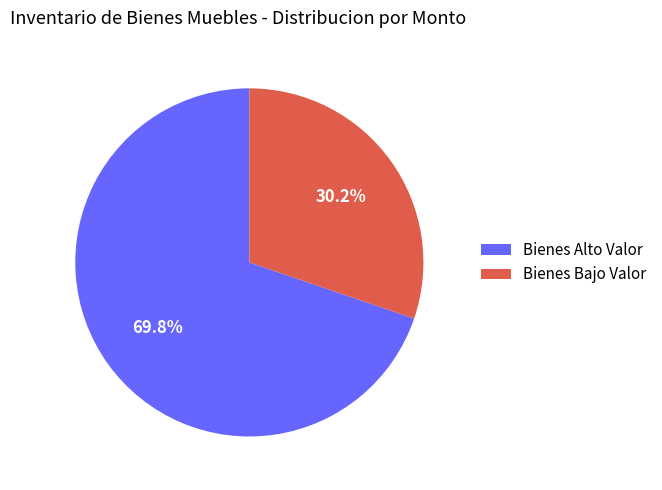

What portion of the pie excludes Bienes Alto Valor?

30.2%